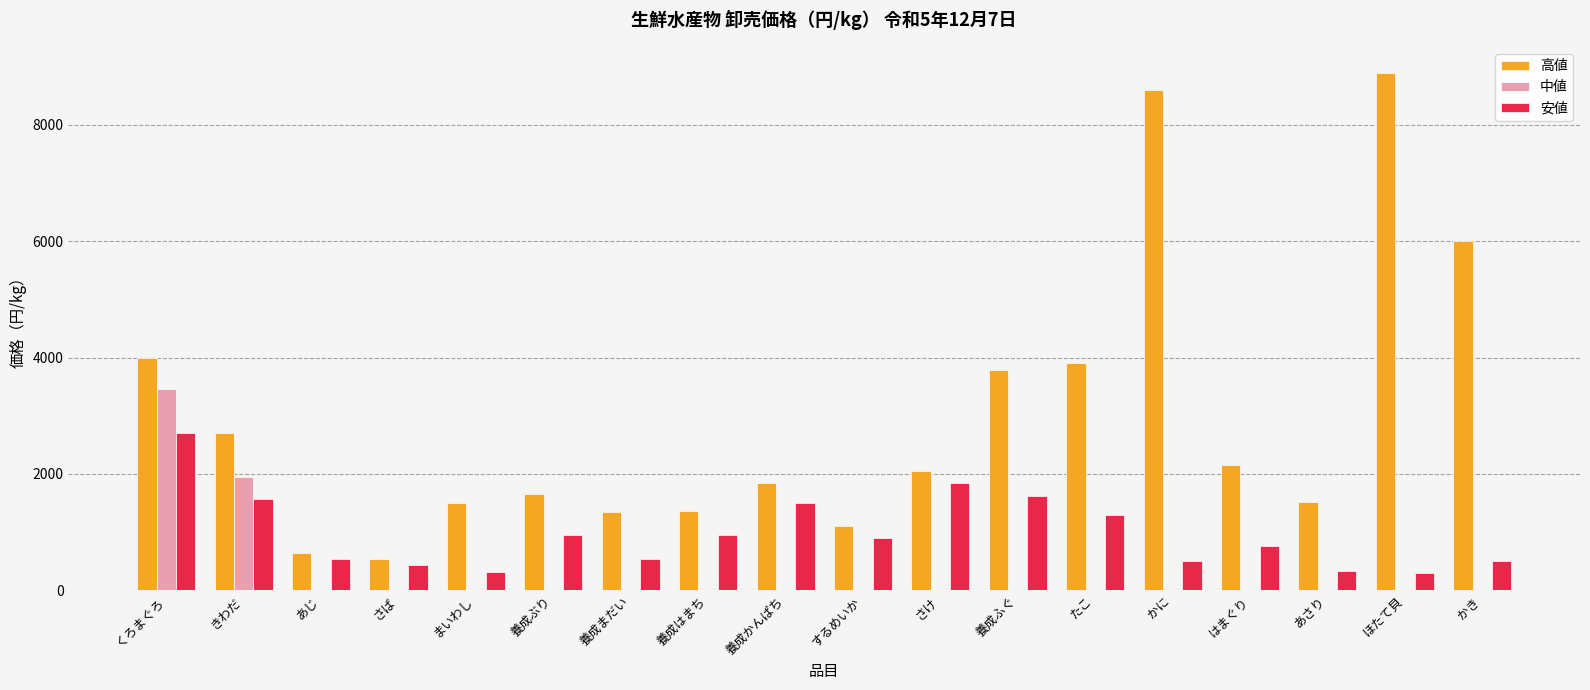

What is the maximum value for 高値?

8890